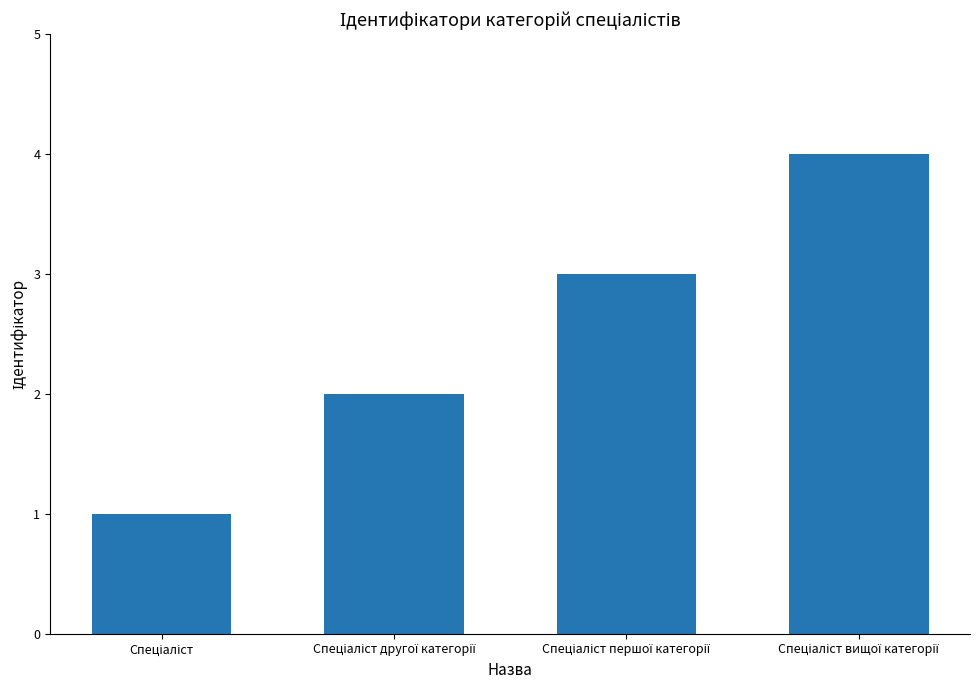

What is the greatest value displayed?

4